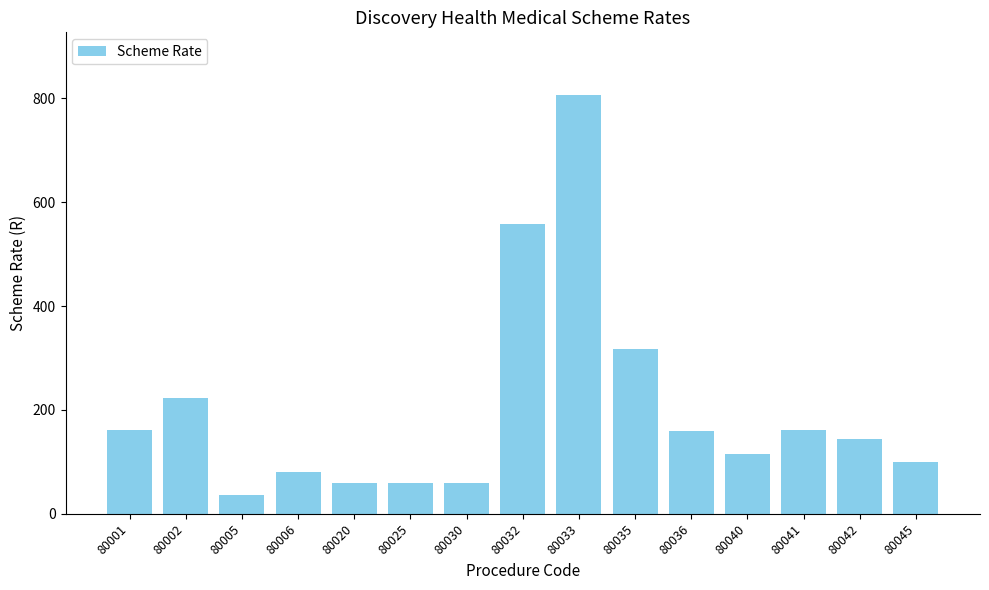

How many categories are shown in the chart?

15